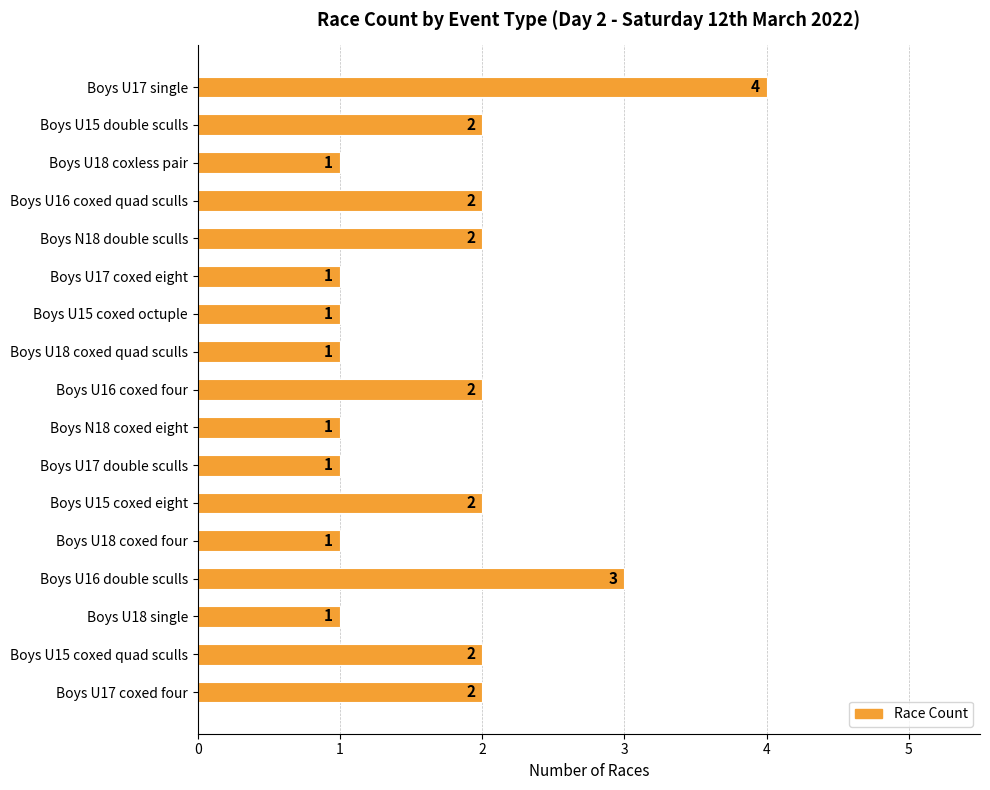

The chart shows a value of 4 at Boys U16 coxed four. True or false?

False